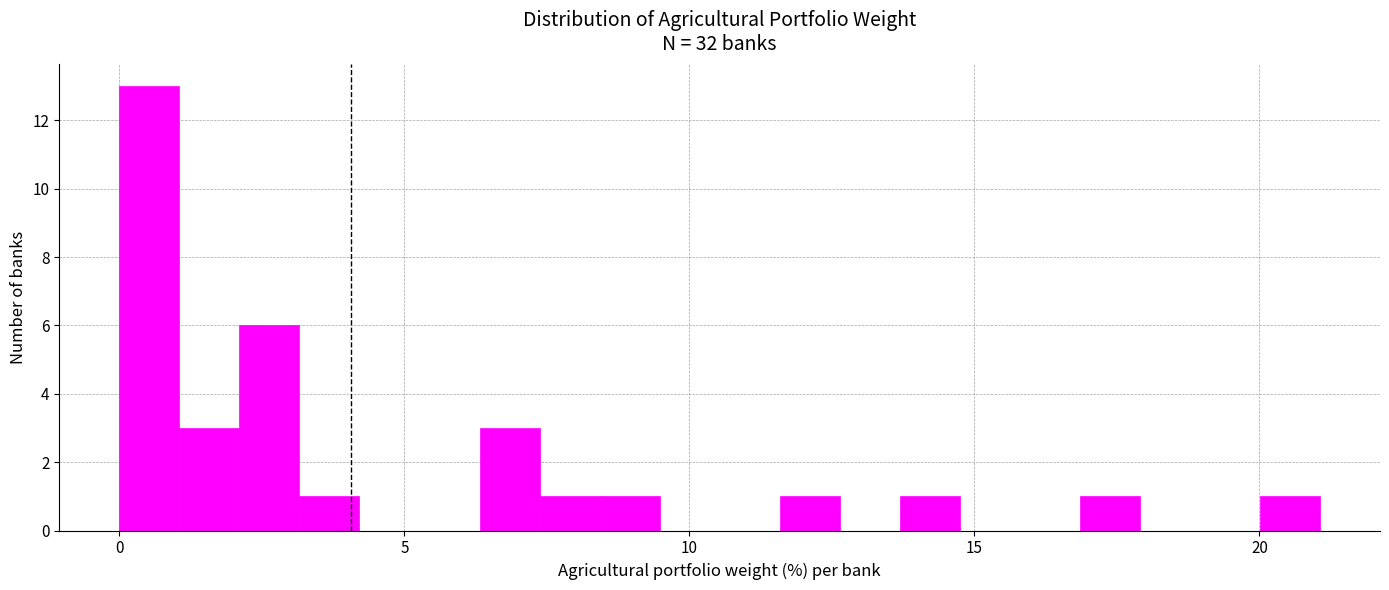

Around what value on the x-axis is the tallest bar? Give the approximate position of its centre, as read against the axis.

0.5